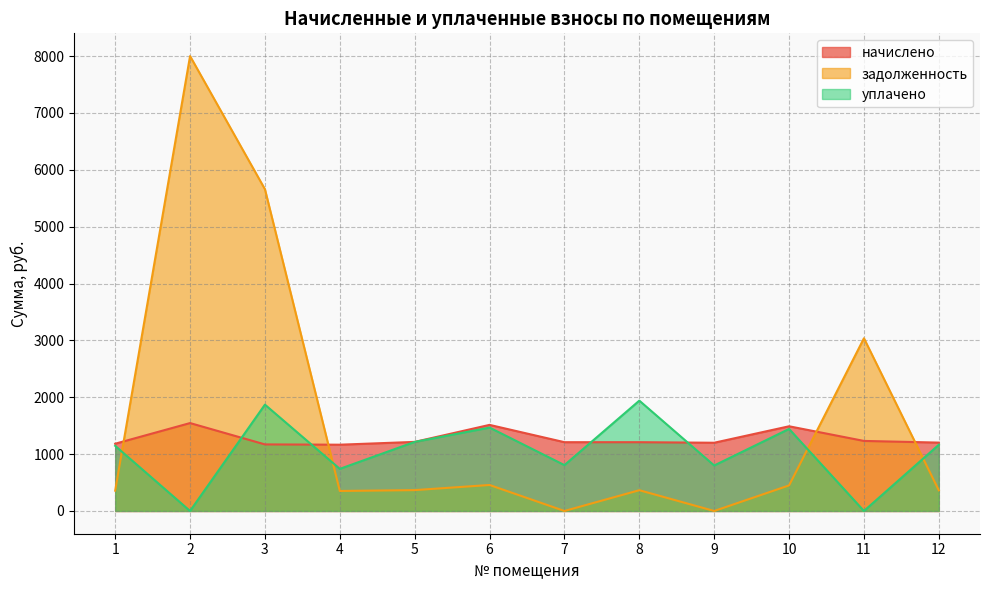

Is the value of начислено at 11 greater than the value of уплачено at 2?

Yes